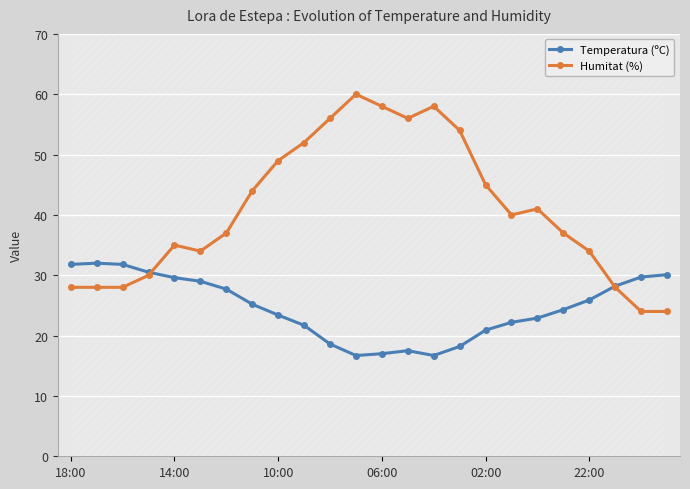

At how many categories does at least one series exceed 43?

10